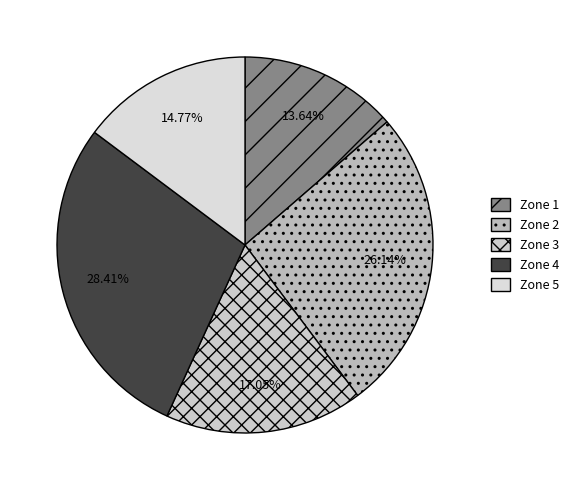

To the nearest percent, what portion does Zone 3 represent?

17%